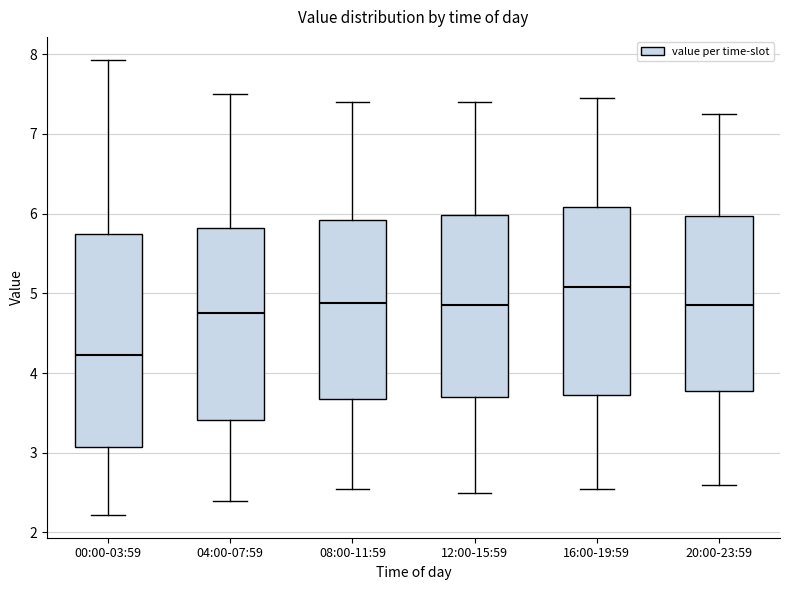

Which box has the highest median line?

16:00-19:59